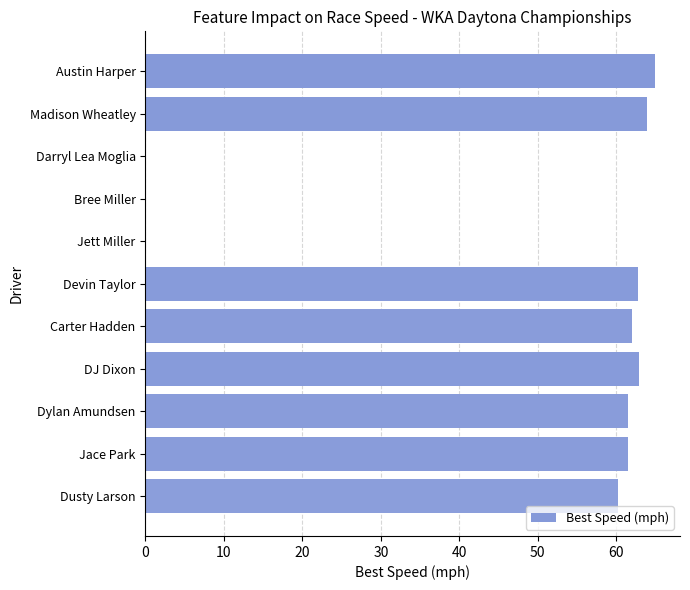

Read the value at Carter Hadden.

62.0